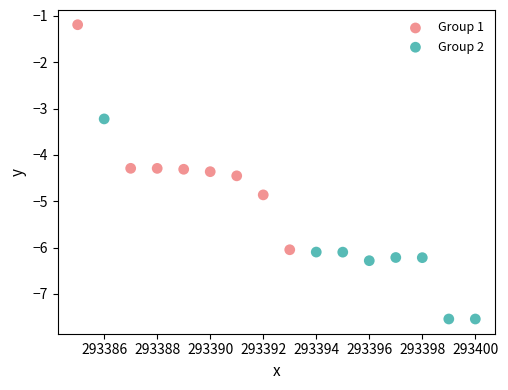

Which series reaches the minimum Y coordinate?

Group 2